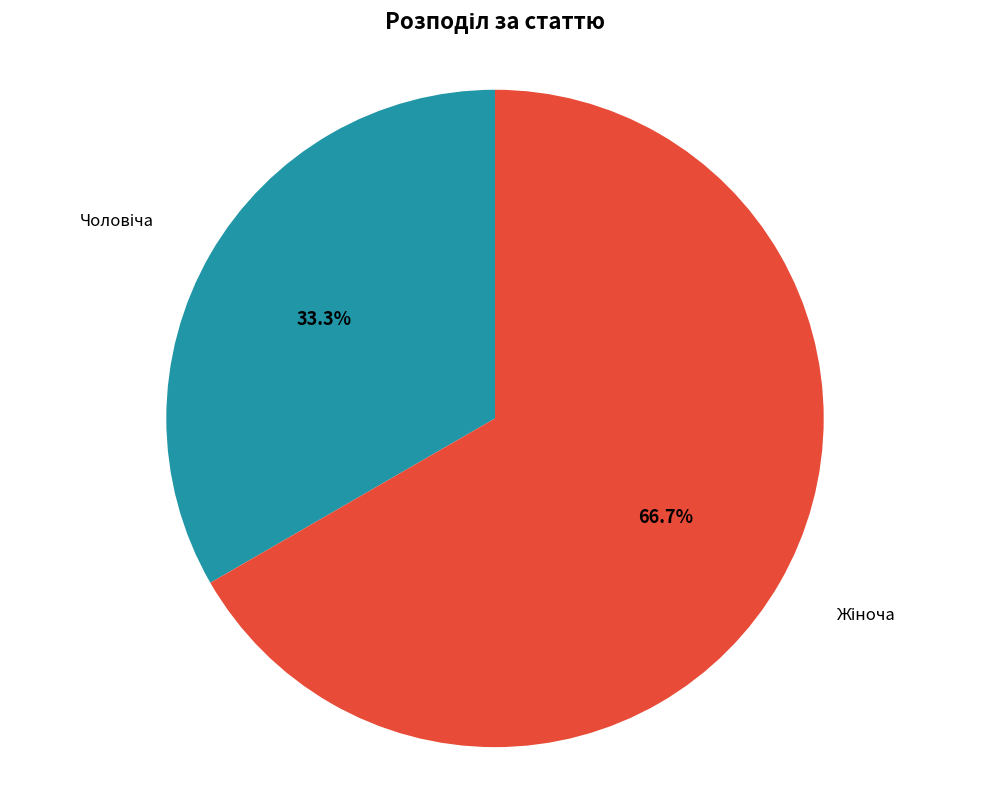

Is there a majority slice in this chart?

Yes